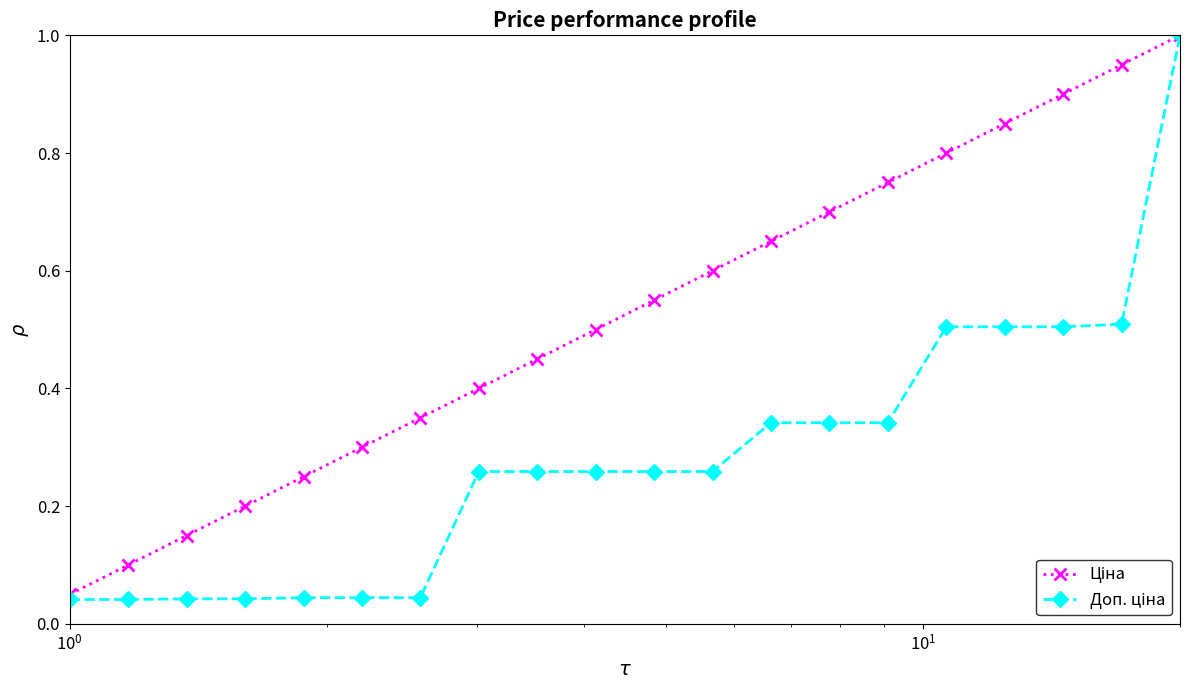

What is the maximum value shown in the chart?

1.0